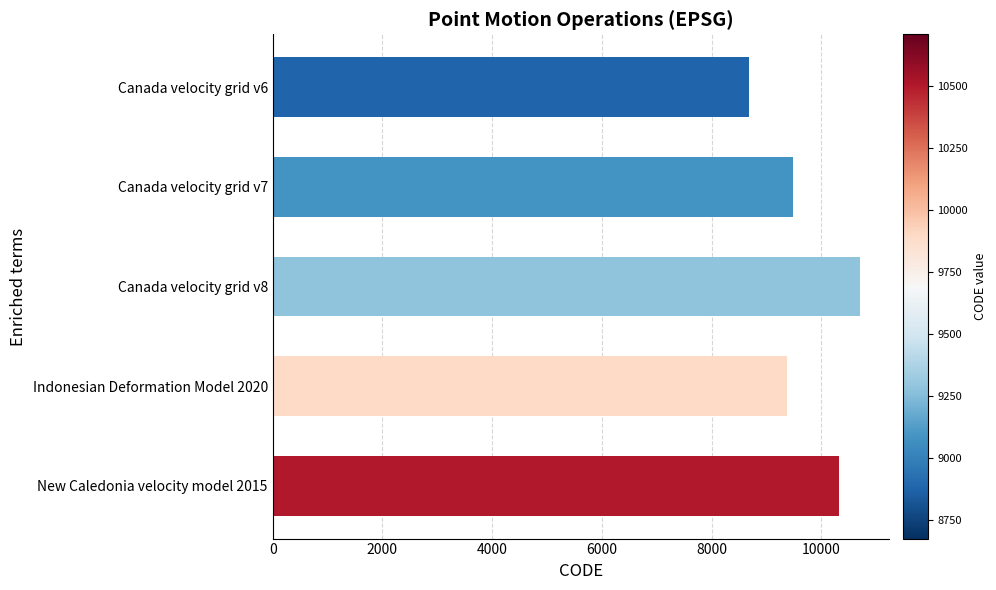

Reading top to bottom, list all the values displayed in this chart.

Canada velocity grid v6=8676	Canada velocity grid v7=9483	Canada velocity grid v8=10707	Indonesian Deformation Model 2020=9375	New Caledonia velocity model 2015=10323